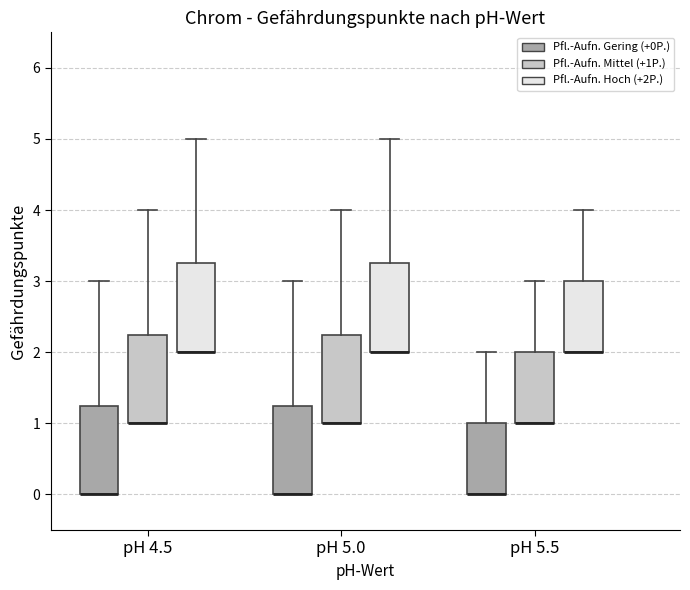

Reading left to right, read every box against the y-axis: the position of its median line, the range the box covers, and the ends of its whiskers. The values are not printed on the chart, so give them approximately, as read against the axis.

pH 4.5 (Pfl.-Aufn. Gering (+0P.)): median 0.0 (drawn on the box's lower edge), box 0.0 to 1.3, whiskers 0.0 to 3.0
pH 4.5 (Pfl.-Aufn. Mittel (+1P.)): median 1.0 (drawn on the box's lower edge), box 1.0 to 2.3, whiskers 1.0 to 4.0
pH 4.5 (Pfl.-Aufn. Hoch (+2P.)): median 2.0 (drawn on the box's lower edge), box 2.0 to 3.3, whiskers 2.0 to 5.0
pH 5.0 (Pfl.-Aufn. Gering (+0P.)): median 0.0 (drawn on the box's lower edge), box 0.0 to 1.3, whiskers 0.0 to 3.0
pH 5.0 (Pfl.-Aufn. Mittel (+1P.)): median 1.0 (drawn on the box's lower edge), box 1.0 to 2.3, whiskers 1.0 to 4.0
pH 5.0 (Pfl.-Aufn. Hoch (+2P.)): median 2.0 (drawn on the box's lower edge), box 2.0 to 3.3, whiskers 2.0 to 5.0
pH 5.5 (Pfl.-Aufn. Gering (+0P.)): median 0.0 (drawn on the box's lower edge), box 0.0 to 1.0, whiskers 0.0 to 2.0
pH 5.5 (Pfl.-Aufn. Mittel (+1P.)): median 1.0 (drawn on the box's lower edge), box 1.0 to 2.0, whiskers 1.0 to 3.0
pH 5.5 (Pfl.-Aufn. Hoch (+2P.)): median 2.0 (drawn on the box's lower edge), box 2.0 to 3.0, whiskers 2.0 to 4.0